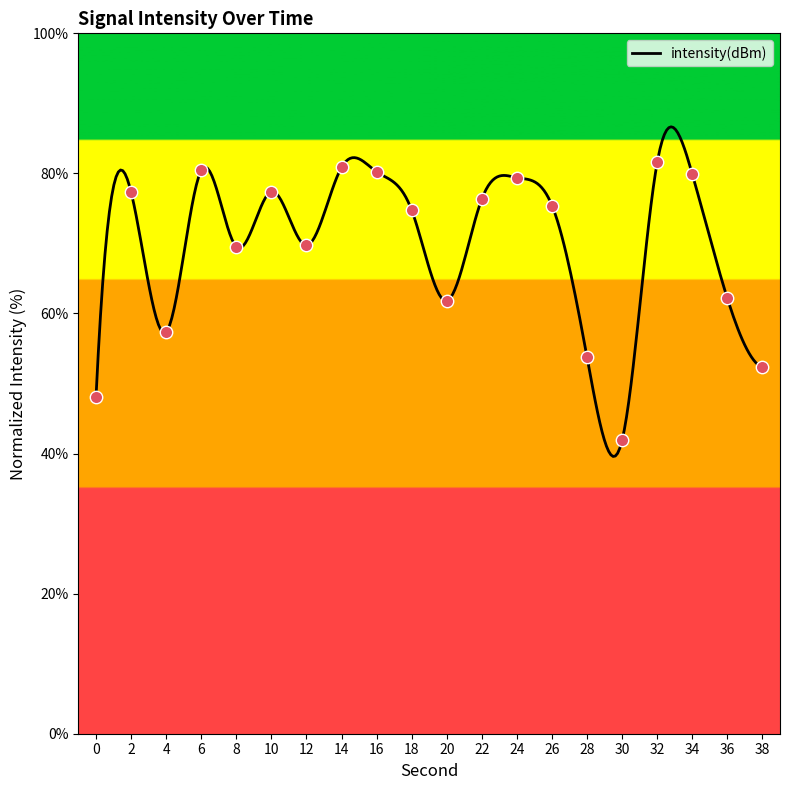

Between 0 and 32, which is larger?

32